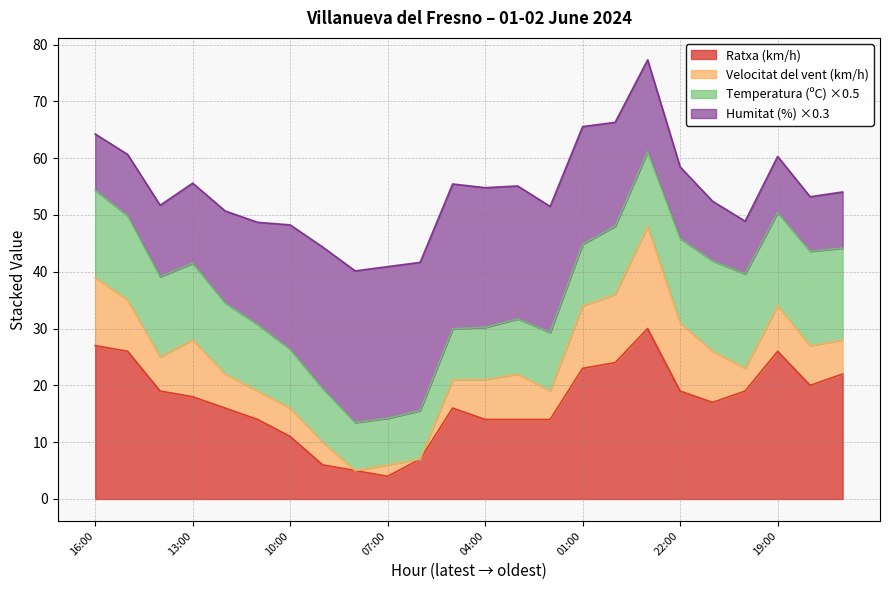

What is the label of the 17th point from the right?

09:00